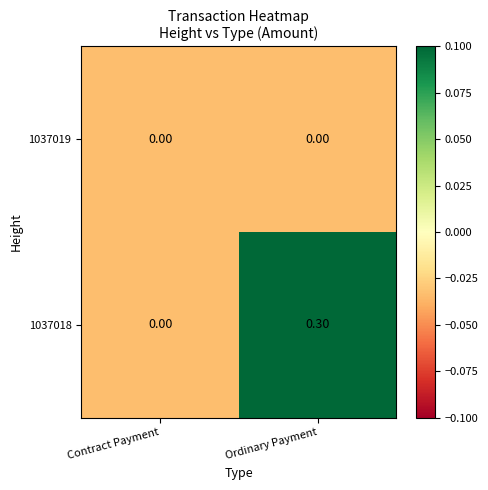

Which series has the largest range (max minus min)?

1037018